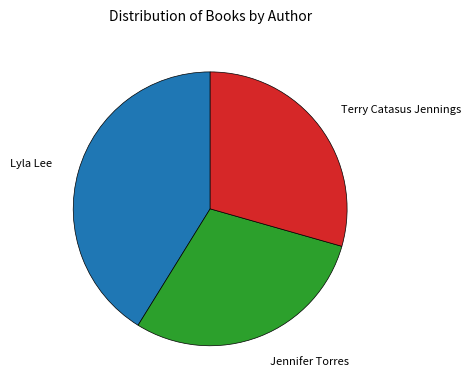

What is the largest slice in the pie chart?

Lyla Lee